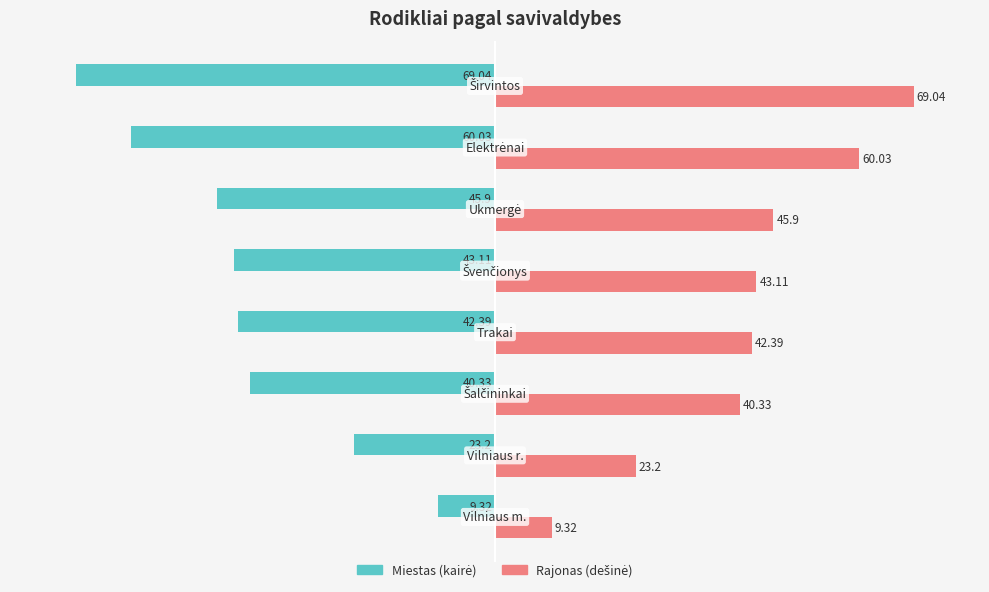

Count the number of categories in the chart.

8